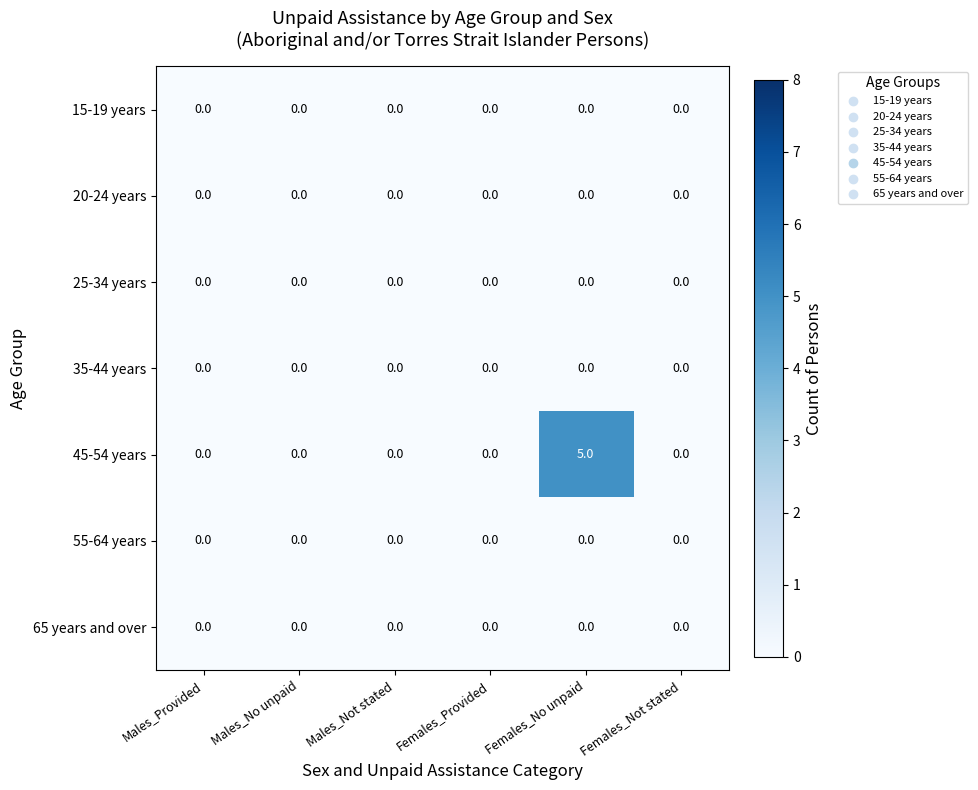

How many series are shown in this chart?

7